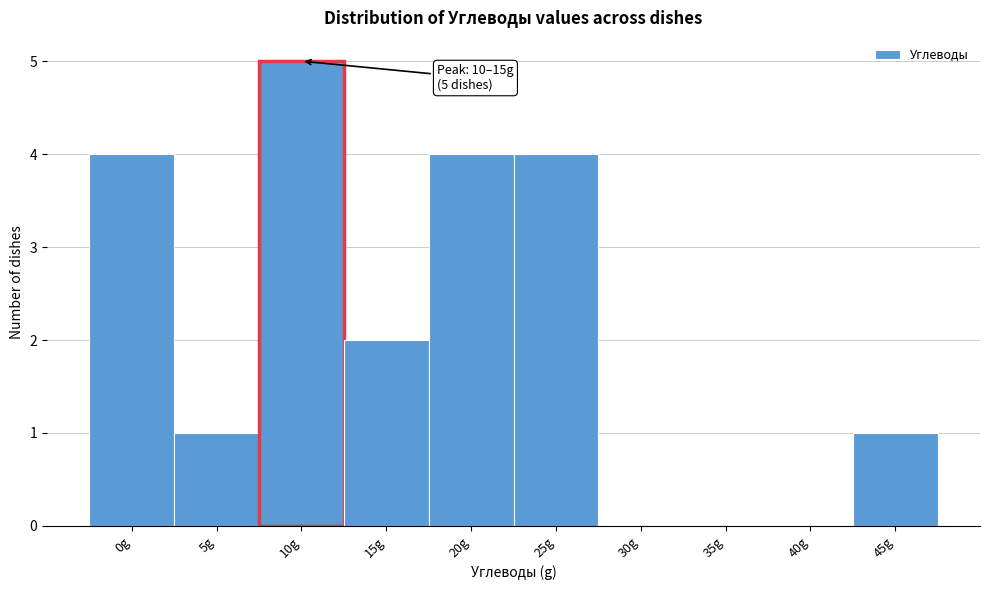

Reading left to right, list all the values displayed in this chart.

0g=4	5g=1	10g=5	15g=2	20g=4	25g=4	30g=0	35g=0	40g=0	45g=1